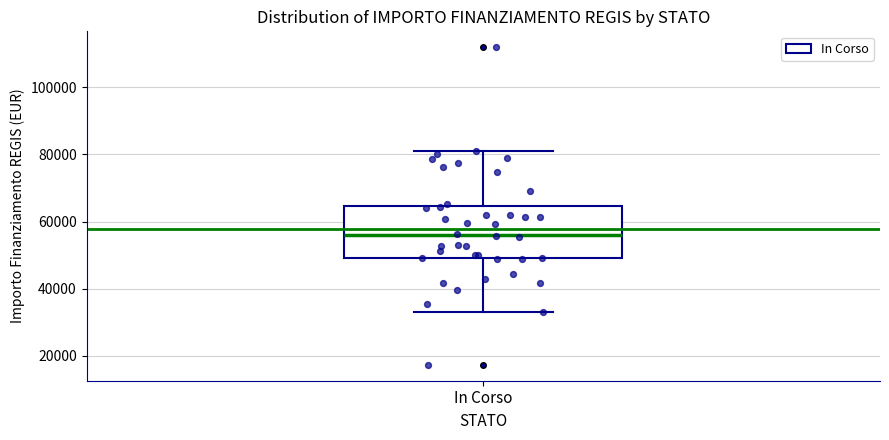

Where does the upper whisker of the box for In Corso end on the y-axis? The values are not printed on the chart, so give them approximately, as read against the axis.

80000